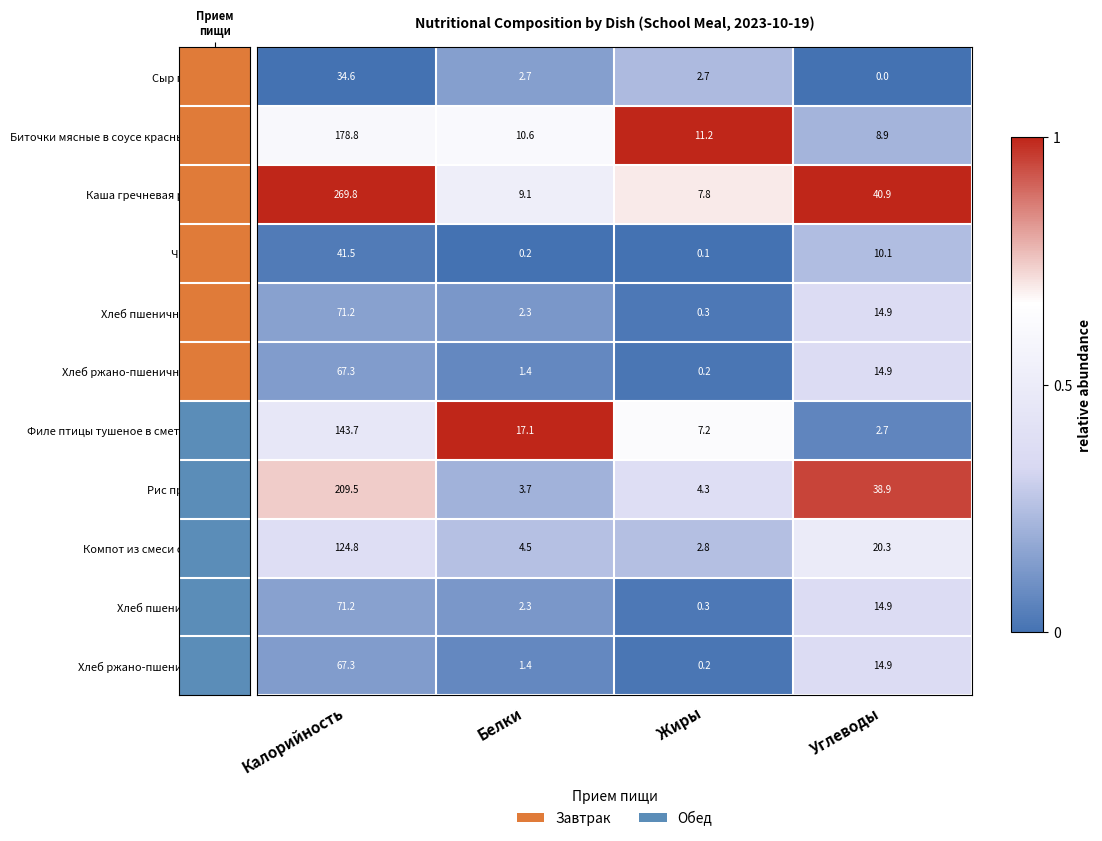

How many distinct data groups are displayed?

11